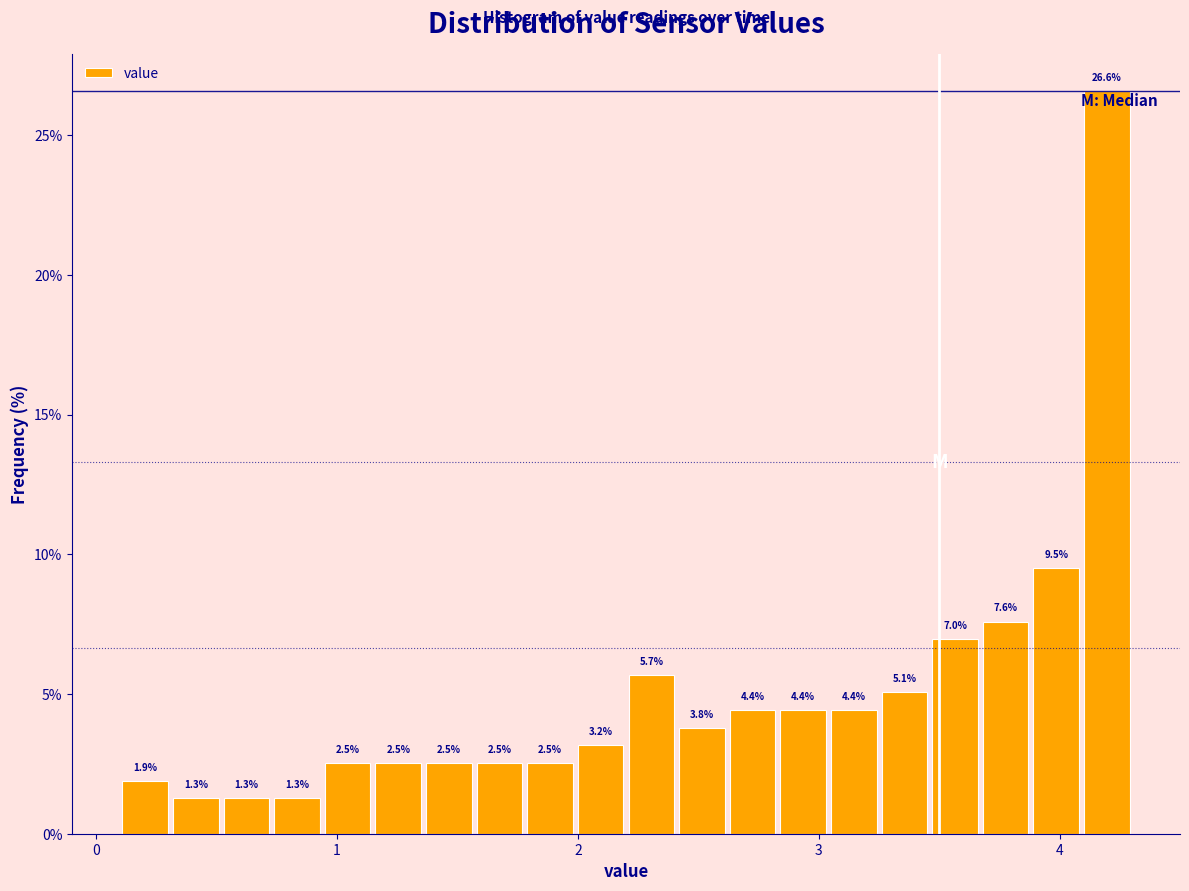

Read against the x-axis, roughly where is the centre of the tallest bar?

4.2